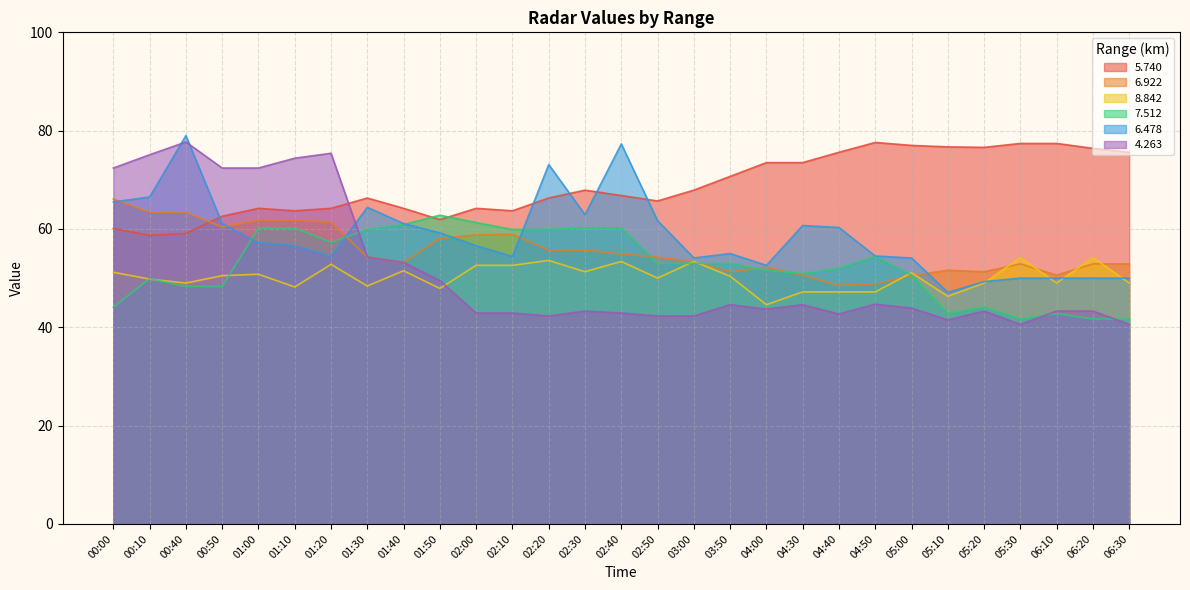

How many lines are shown in the chart?

6